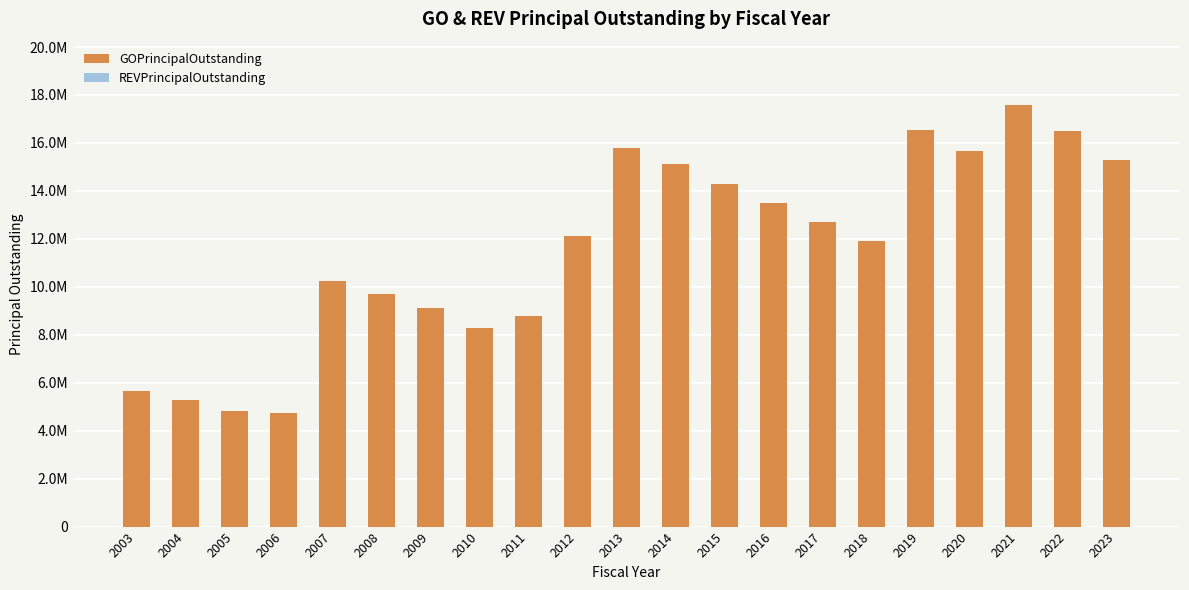

Does the chart contain any negative values?

No